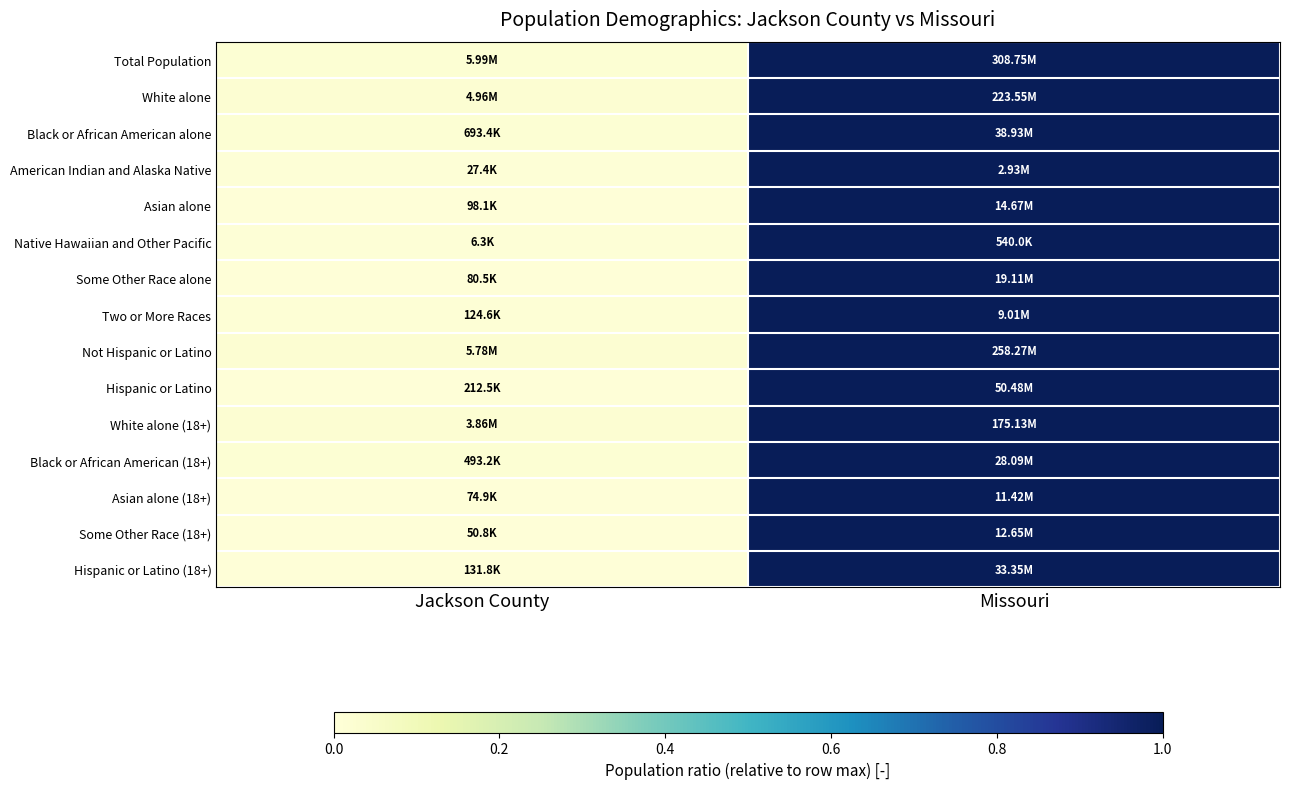

At which category is the sum across all series the highest?

Missouri